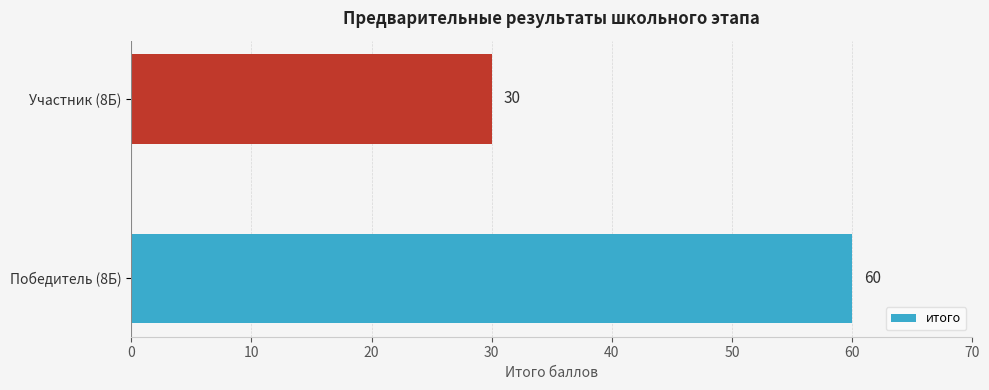

What is the average value?

45